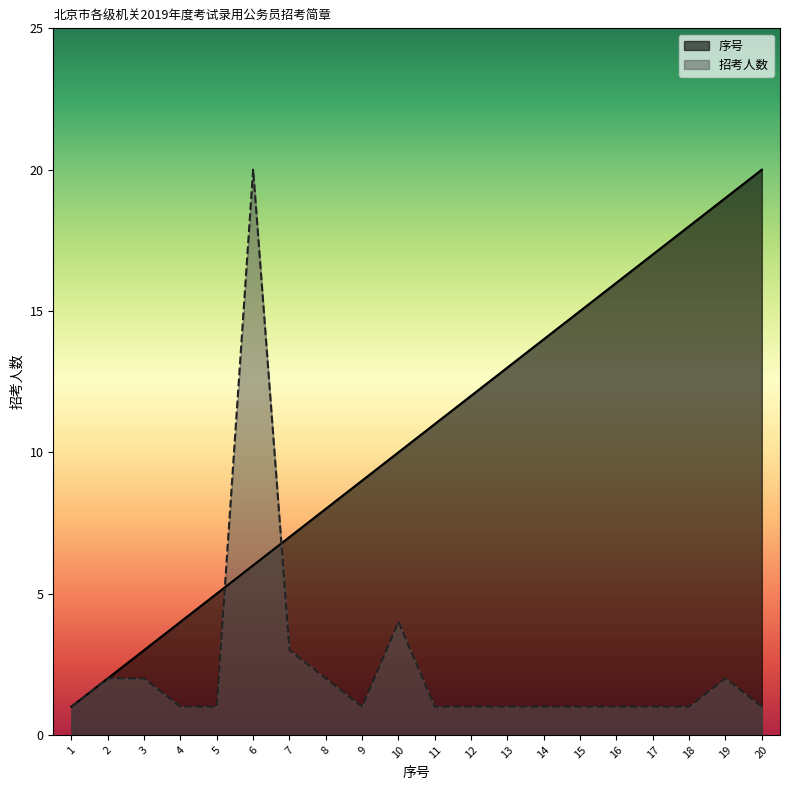

How many lines are shown in the chart?

2